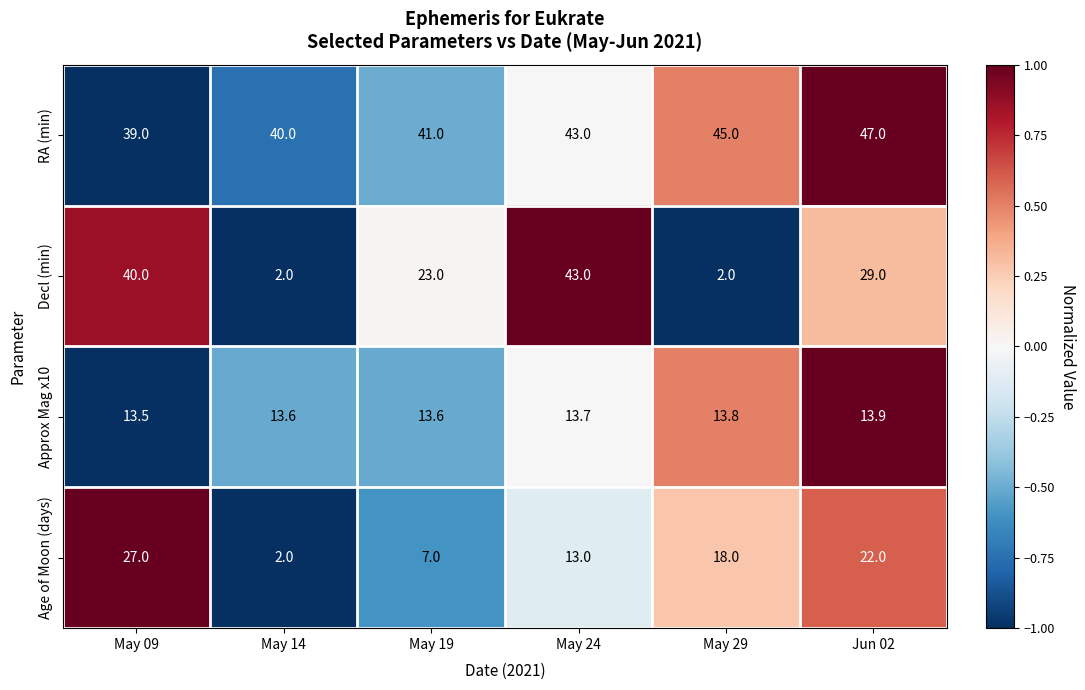

What is the sum of all RA (min) values?

255.0